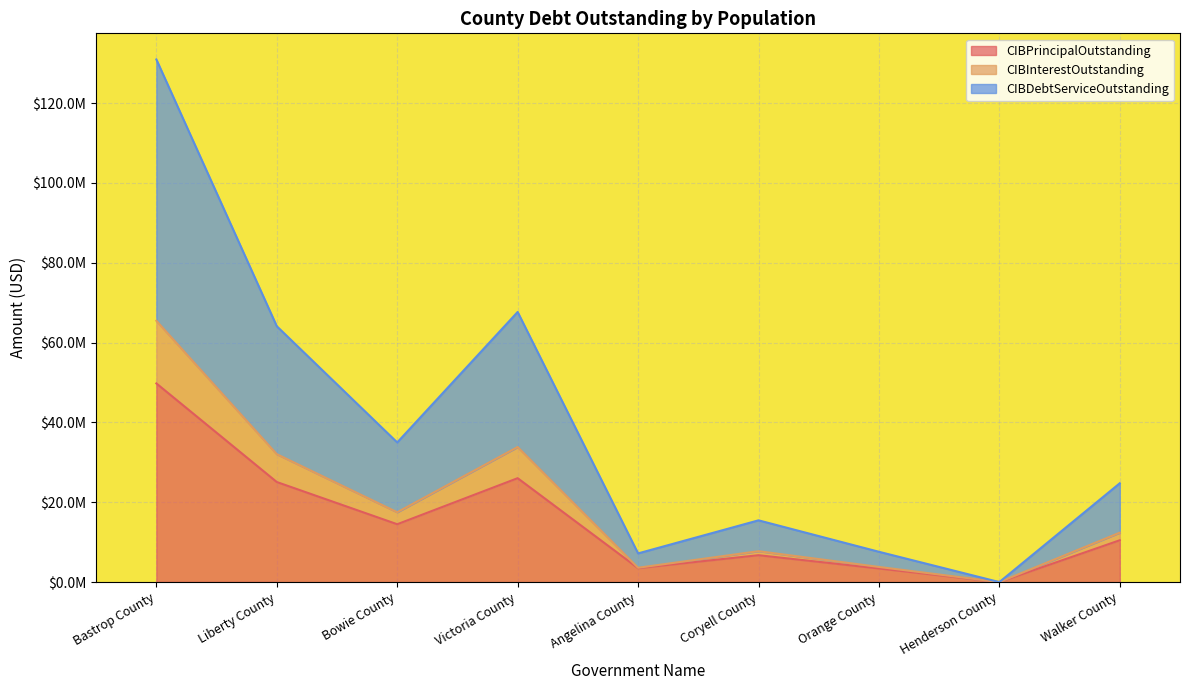

Rank the series at Coryell County from highest to lowest value.

CIBDebtServiceOutstanding, CIBInterestOutstanding, CIBPrincipalOutstanding